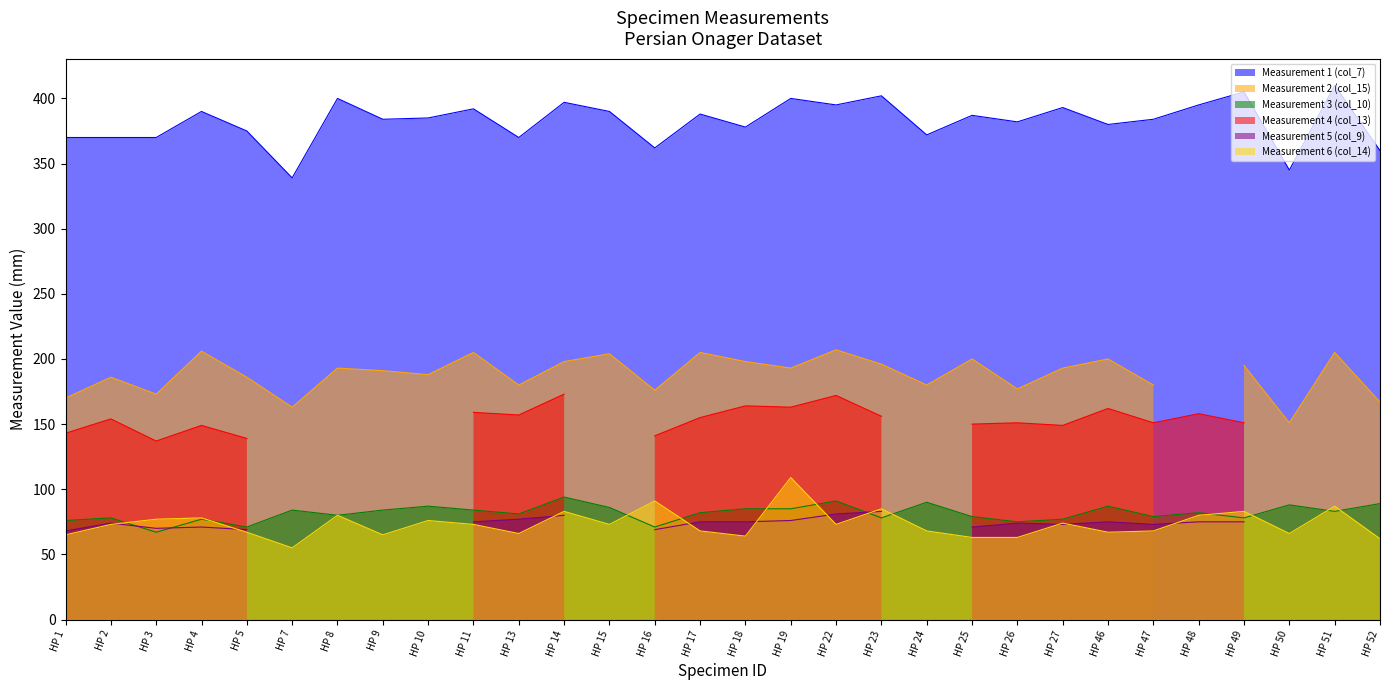

At which label is Measurement 3 (col_10) closest to 80?

HP 8